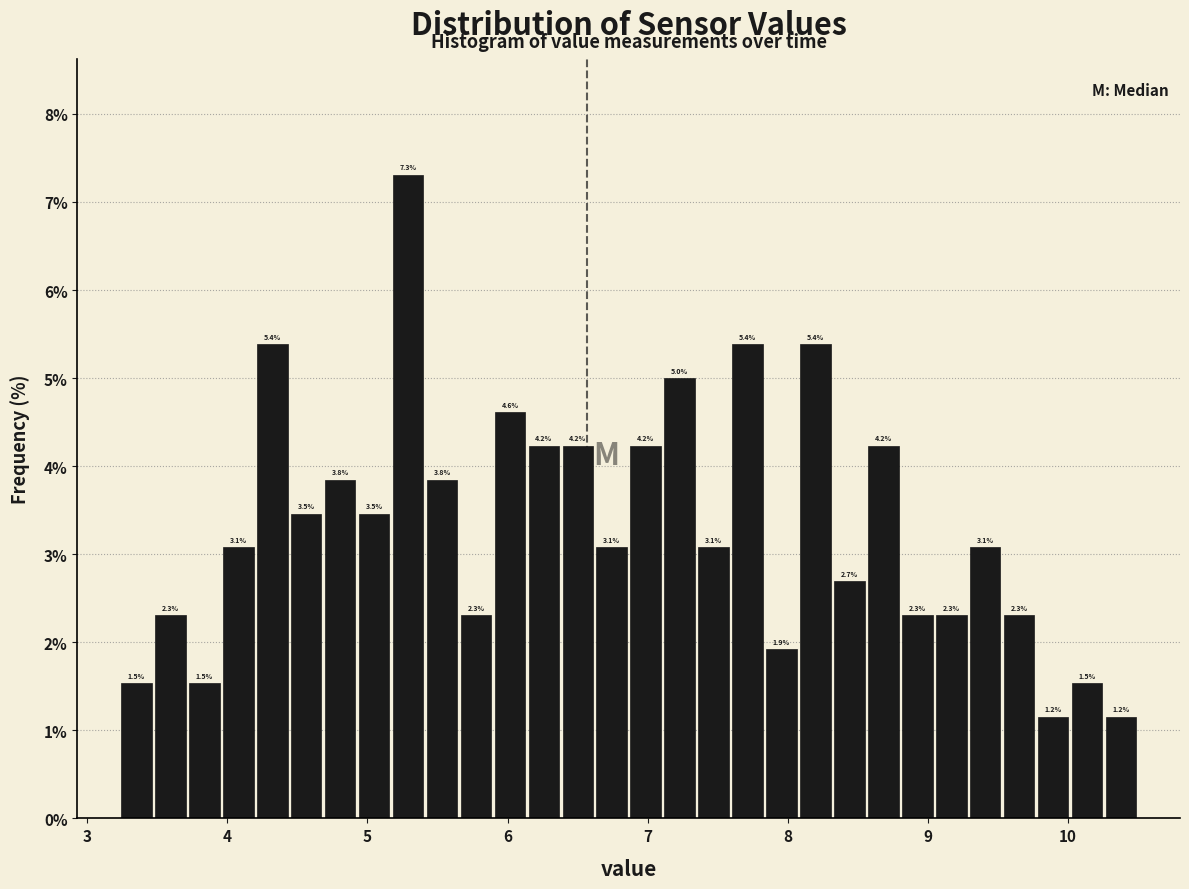

Around what value on the x-axis is the tallest bar? Give the approximate position of its centre, as read against the axis.

5.3